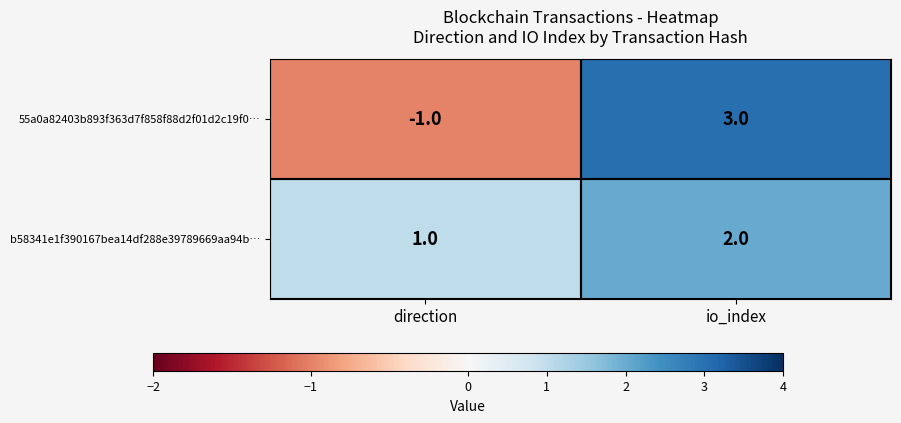

What is the maximum value shown in the chart?

3